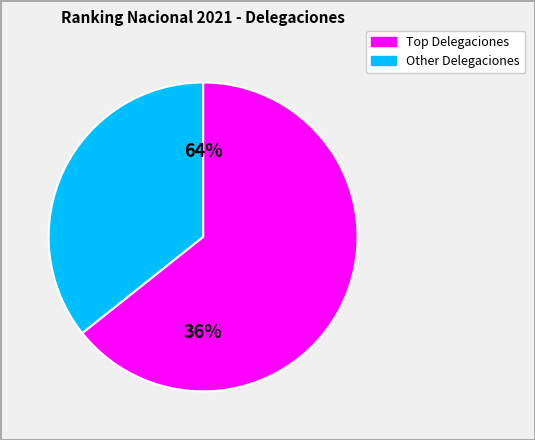

The KAME HOUSE slice represents 10% of the pie. True or false?

False